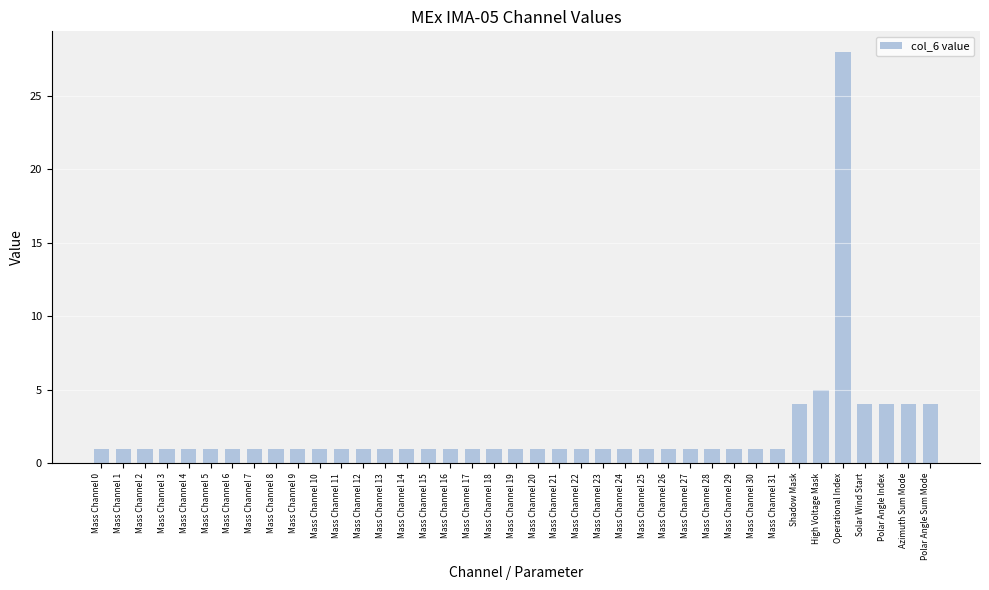

Is it true that the value at Mass Channel 5 is 1?

True